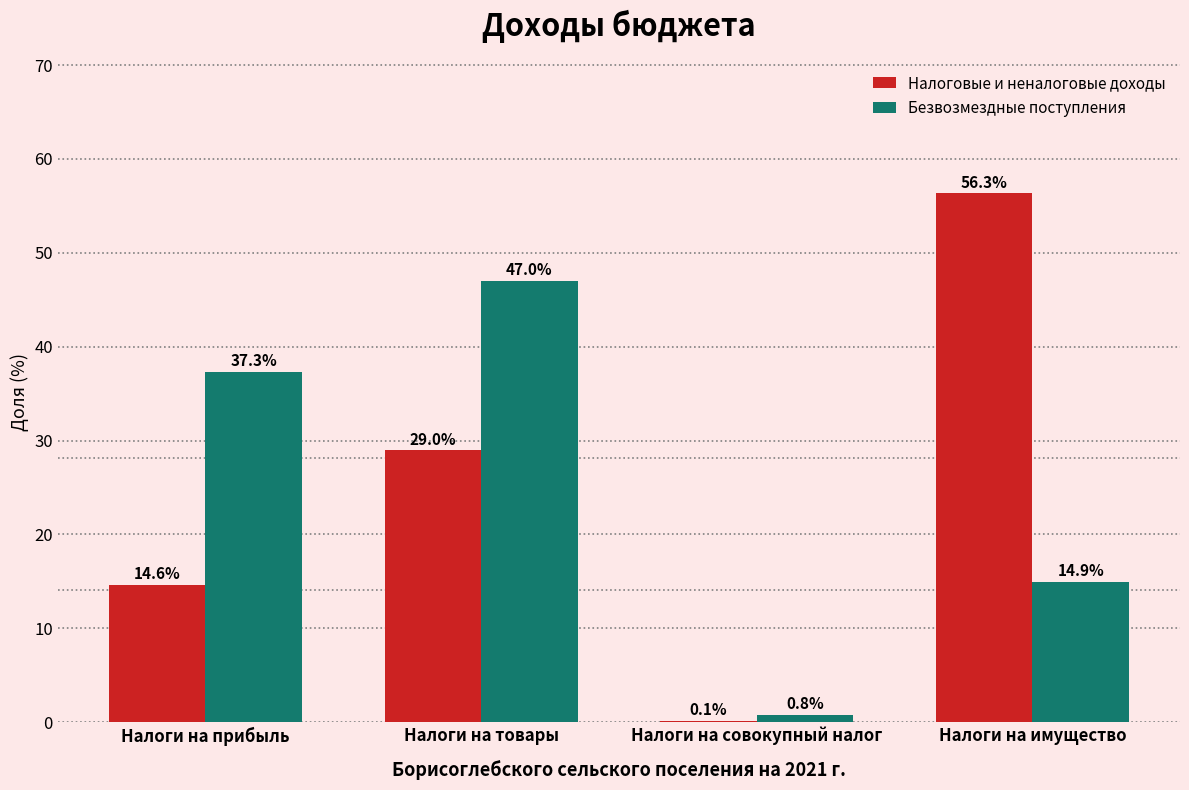

Reading left to right, transcribe all the data shown in this chart.

Налоговые и неналоговые доходы: Налоги на прибыль=14.6	Налоги на товары=29.0	Налоги на совокупный налог=0.1	Налоги на имущество=56.3
Безвозмездные поступления: Налоги на прибыль=37.3	Налоги на товары=47.0	Налоги на совокупный налог=0.8	Налоги на имущество=14.9